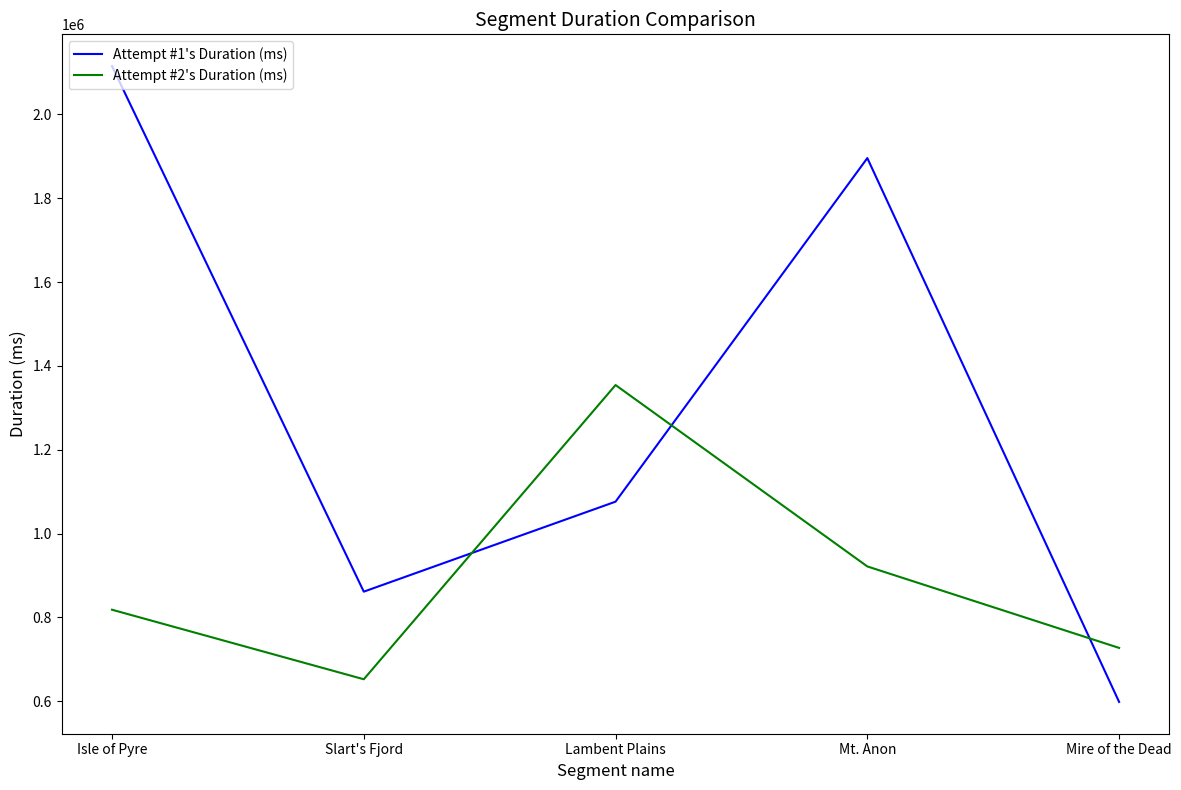

Which series has the largest range (max minus min)?

Attempt #1's Duration (ms)